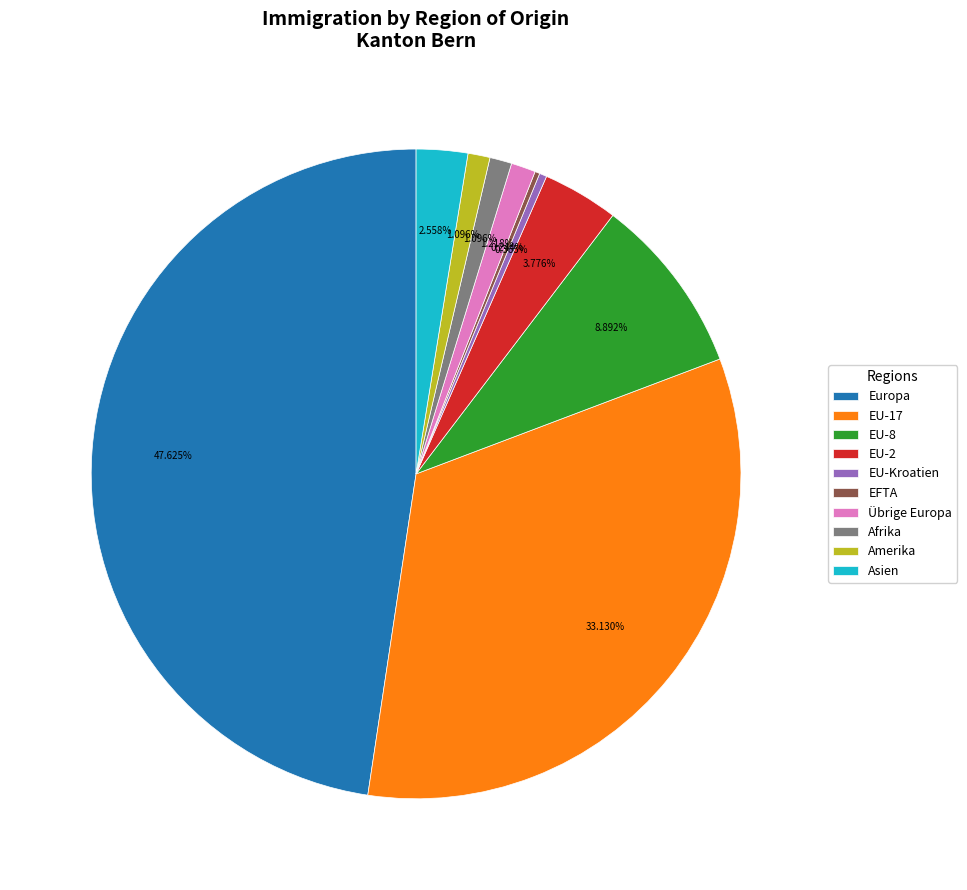

Do Asien and EU-Kroatien together represent more than half of the pie?

No